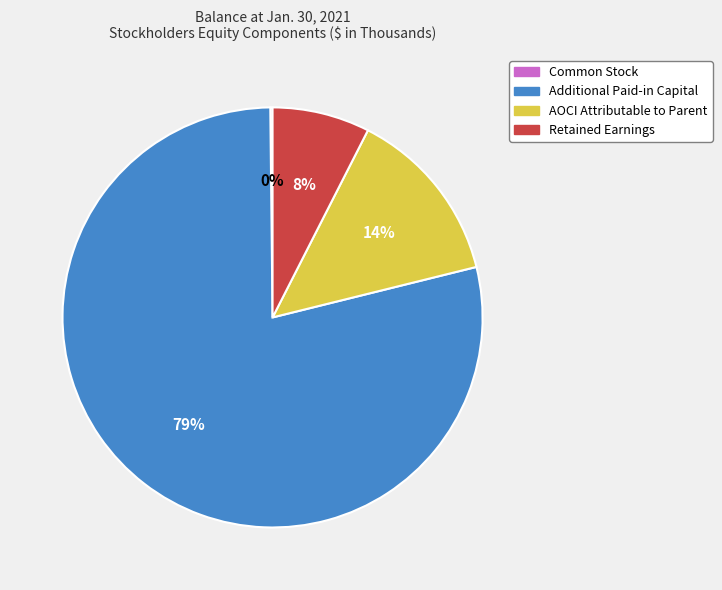

What percentage is the Retained Earnings slice, to the nearest percent?

8%